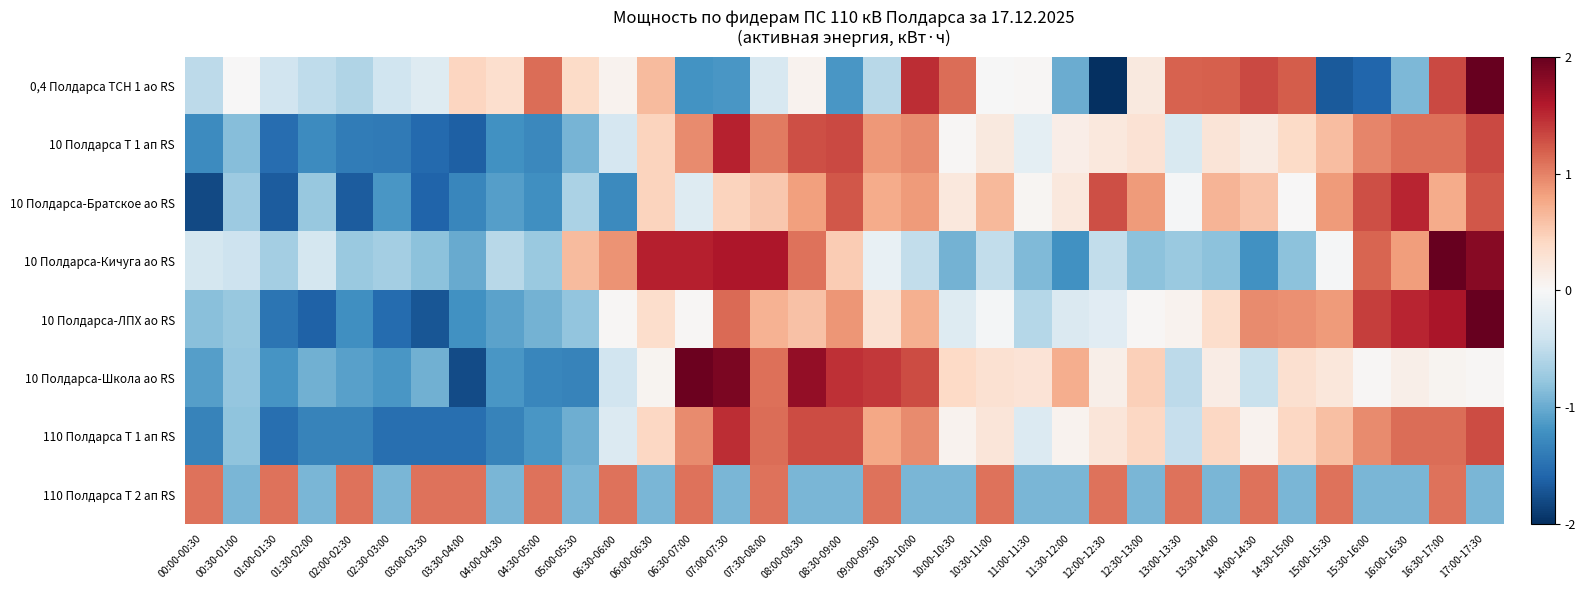

At 01:00-01:30, list the series in order from smallest to largest.

10 Полдарса-Братское ао RS, 10 Полдарса Т 1 ап RS, 110 Полдарса Т 1 ап RS, 10 Полдарса-ЛПХ ао RS, 10 Полдарса-Школа ао RS, 10 Полдарса-Кичуга ао RS, 0,4 Полдарса ТСН 1 ао RS, 110 Полдарса Т 2 ап RS